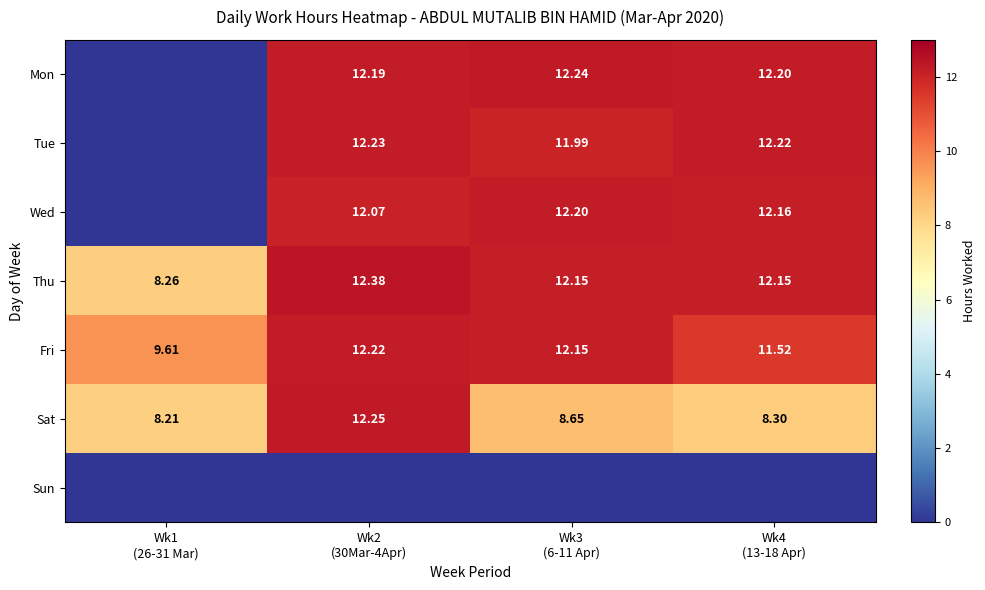

What is the greatest value displayed?

12.4